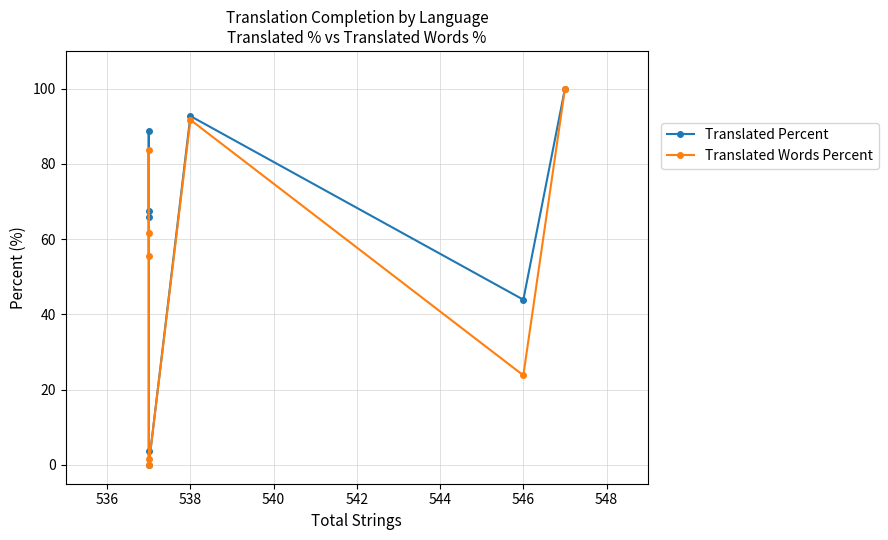

What is the average value of the Translated Percent series?

57.8